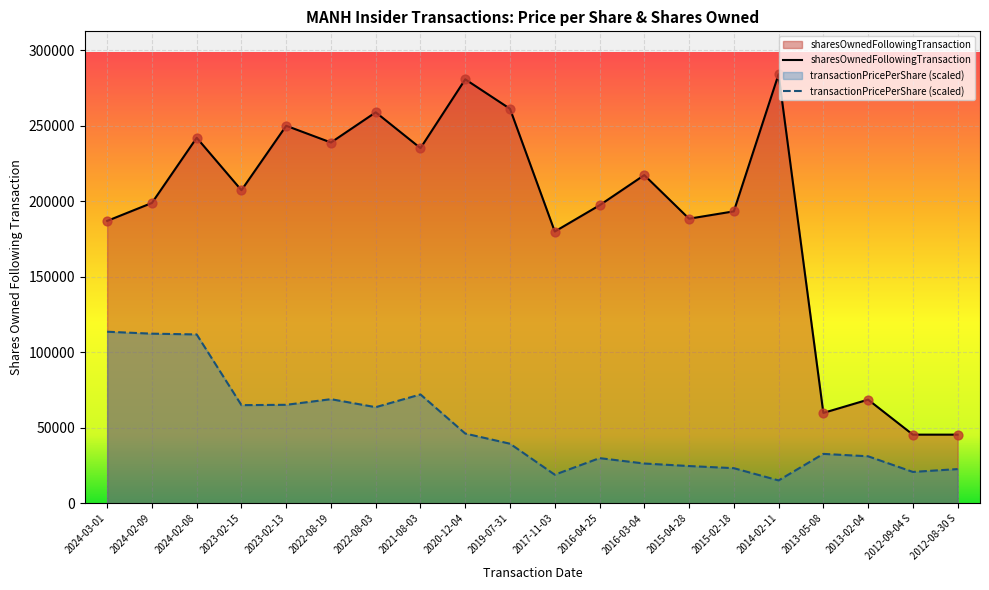

At how many categories does at least one series exceed 173462?

16